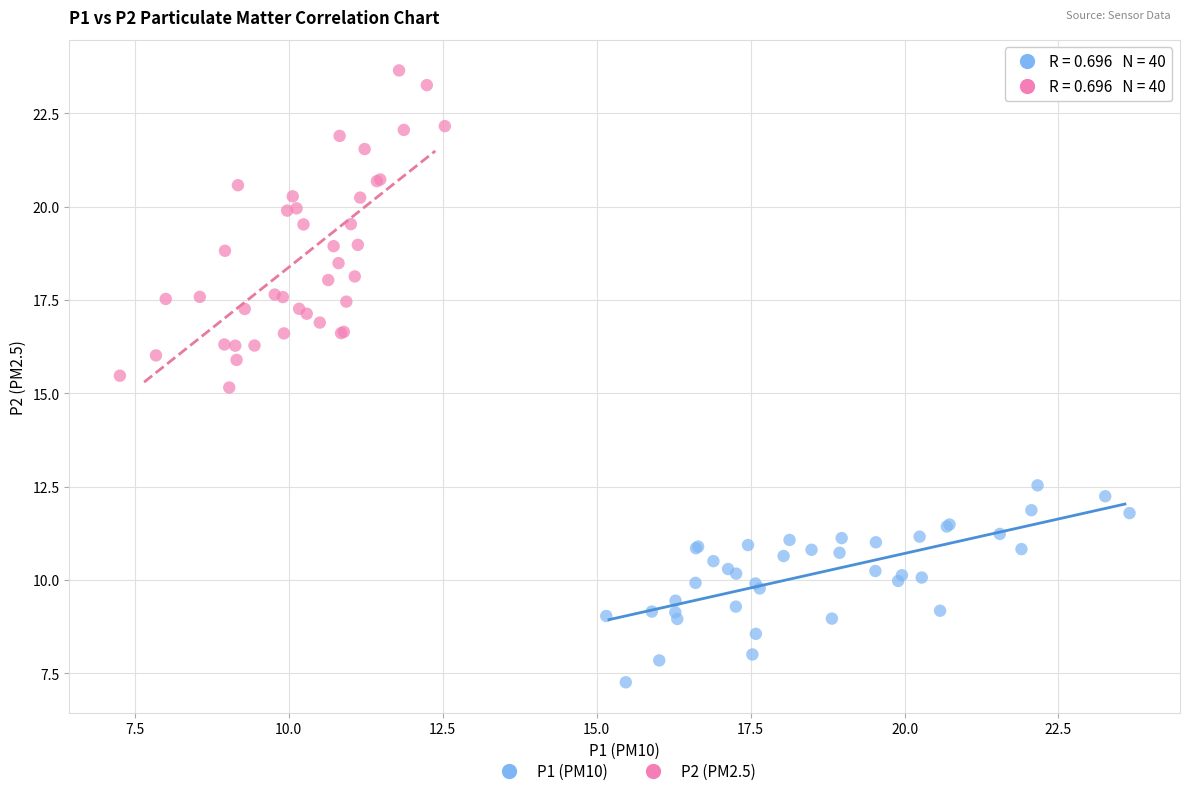

Which series has the largest Y range (max minus min)?

P2 (PM2.5)